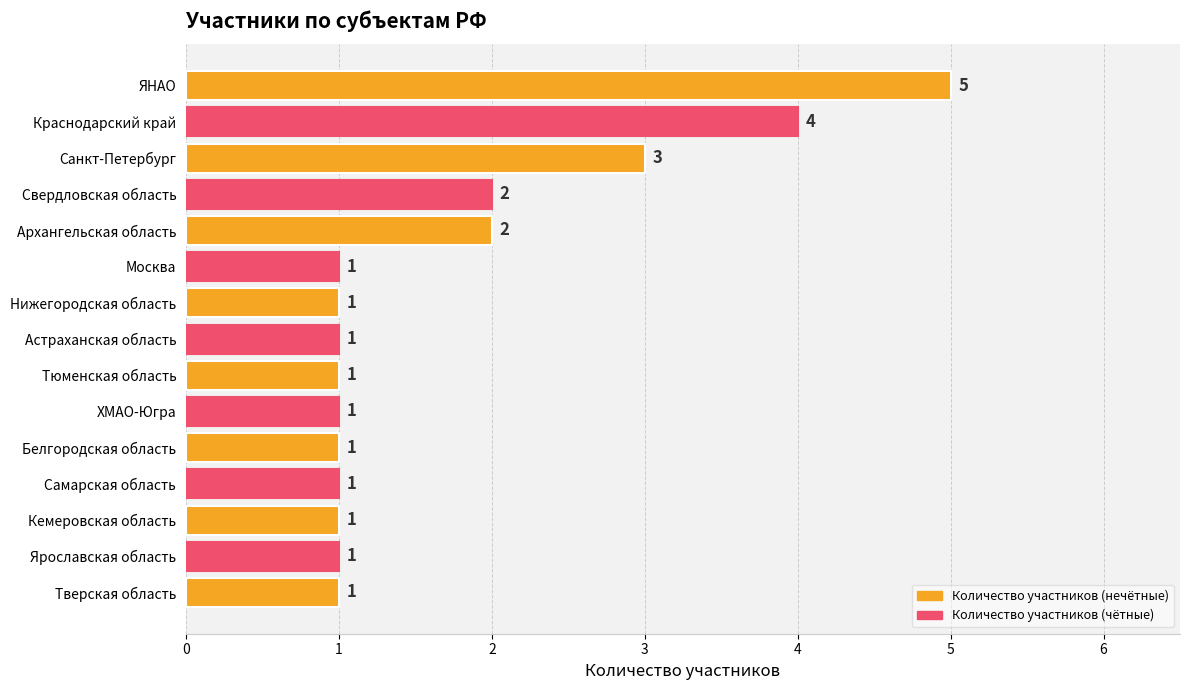

What is the sum of all values?

26